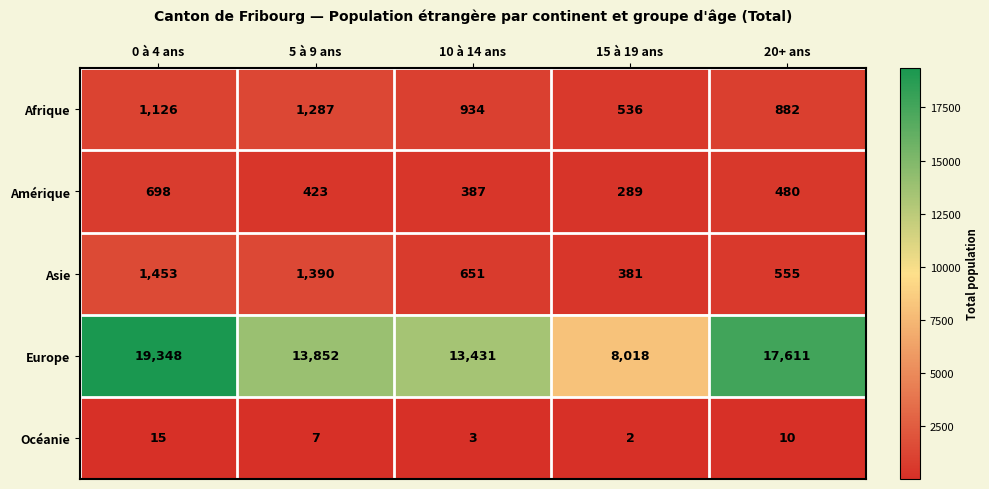

What is the approximate value of Asie at 5 à 9 ans, to the nearest 50?

1400